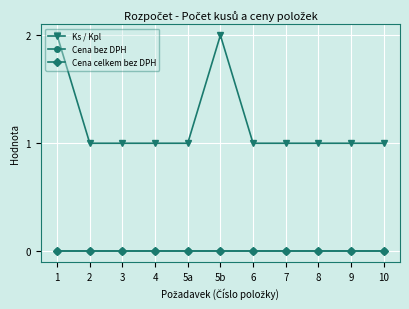

At which category does the chart reach its minimum across all series?

1